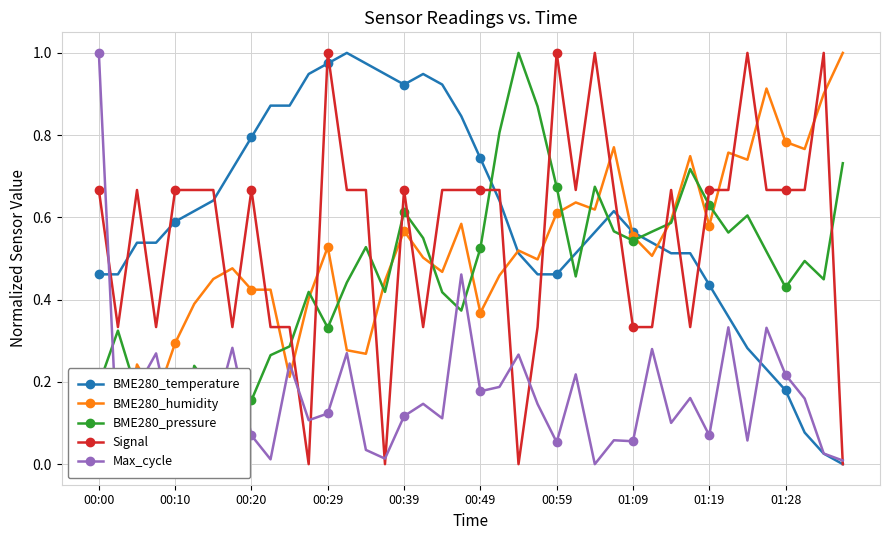

Which series has the largest total across all categories?

BME280_temperature